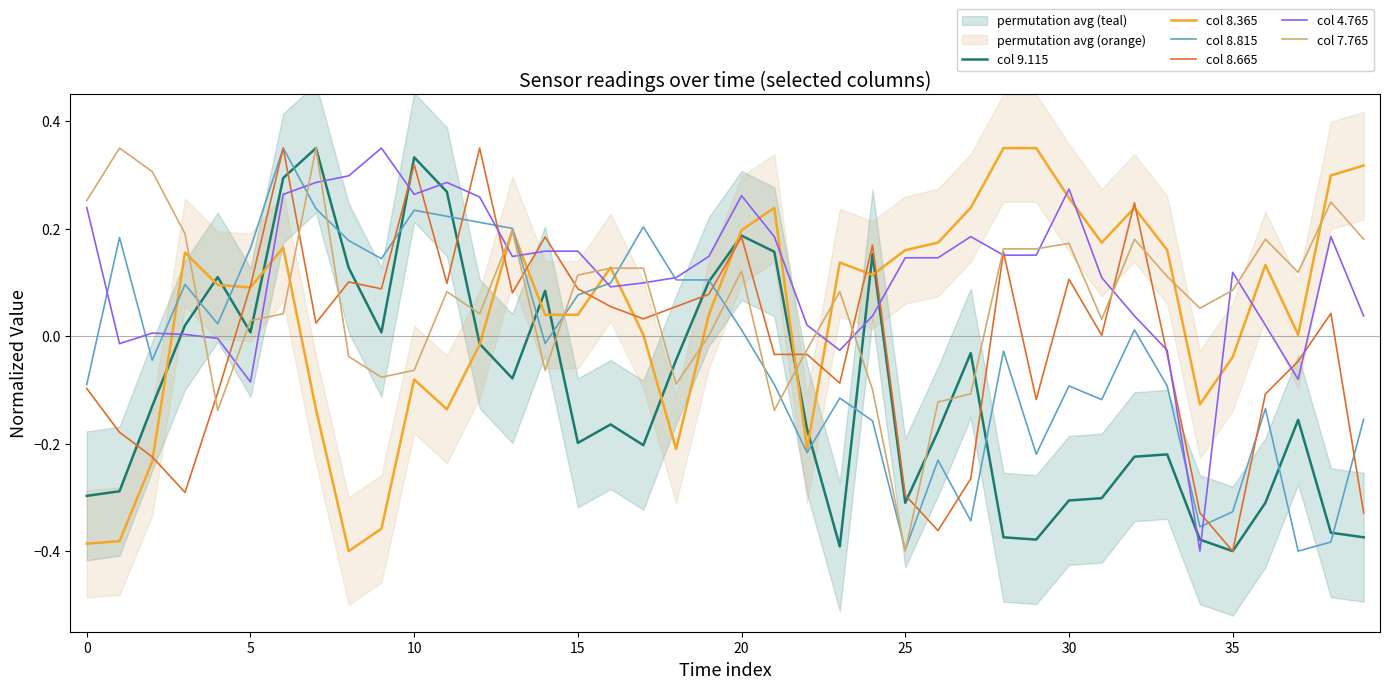

What is the difference between the maximum and minimum values in the col 8.815 series?

0.8